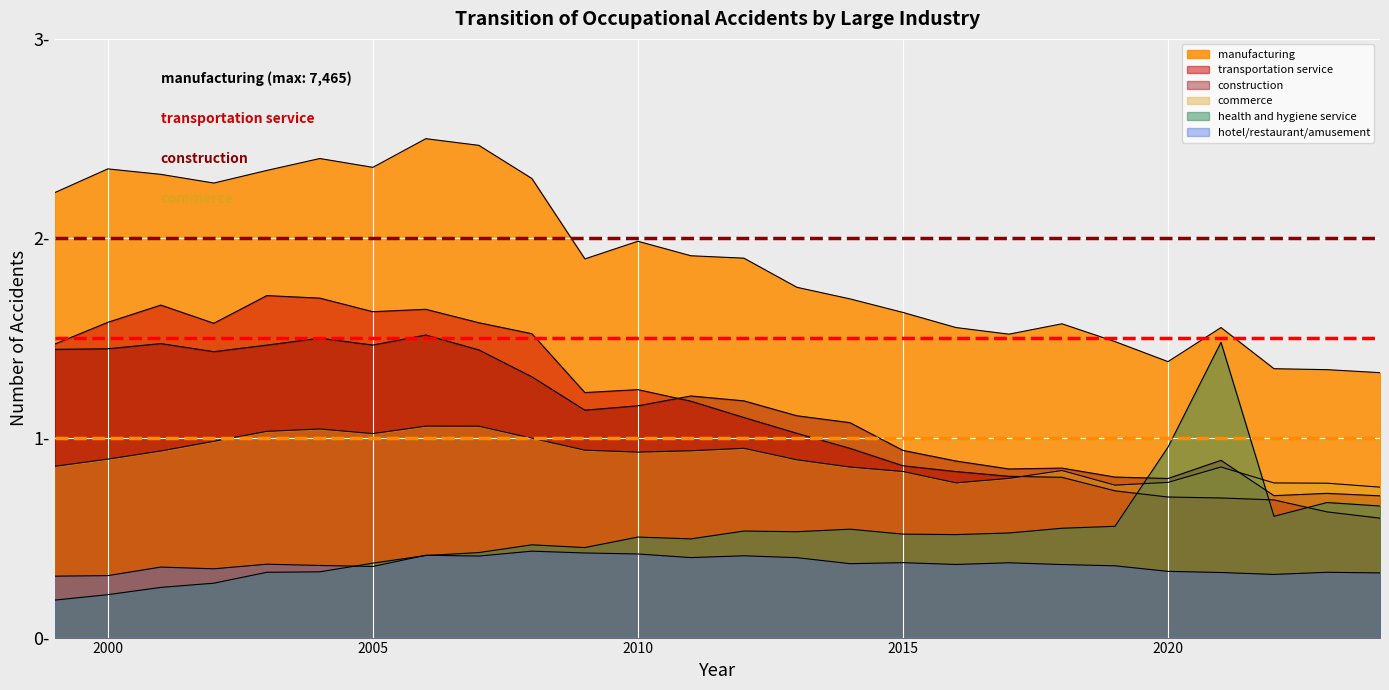

What are all the series names shown in the legend?

manufacturing, commerce, construction, transportation service, health and hygiene service, hotel/restaurant/amusement